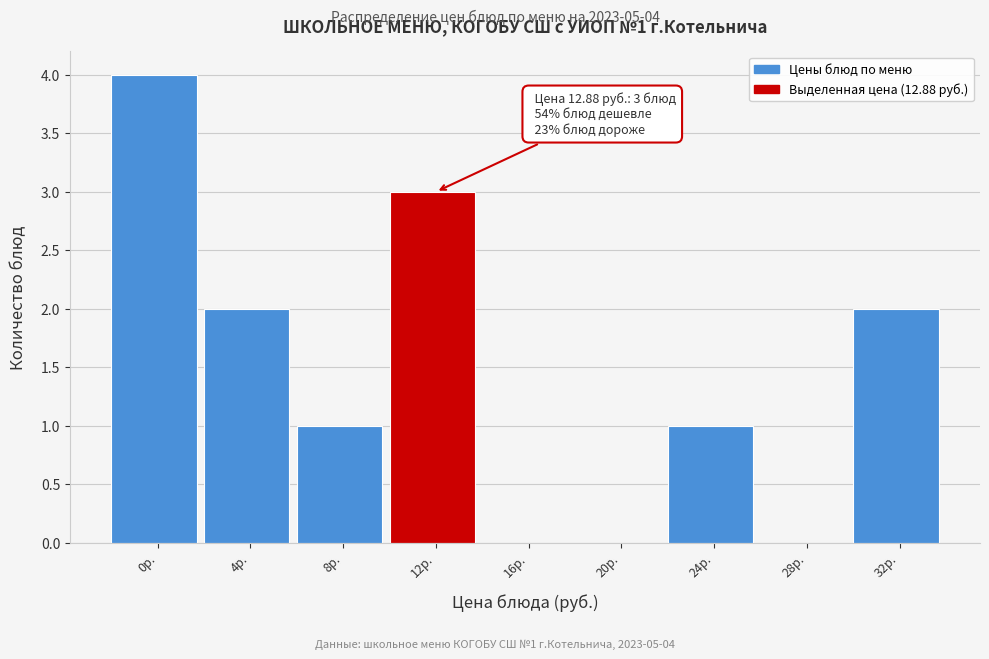

Reading left to right, what are all the values shown in this chart?

0р.=4	4р.=2	8р.=1	12р.=3	16р.=0	20р.=0	24р.=1	28р.=0	32р.=2